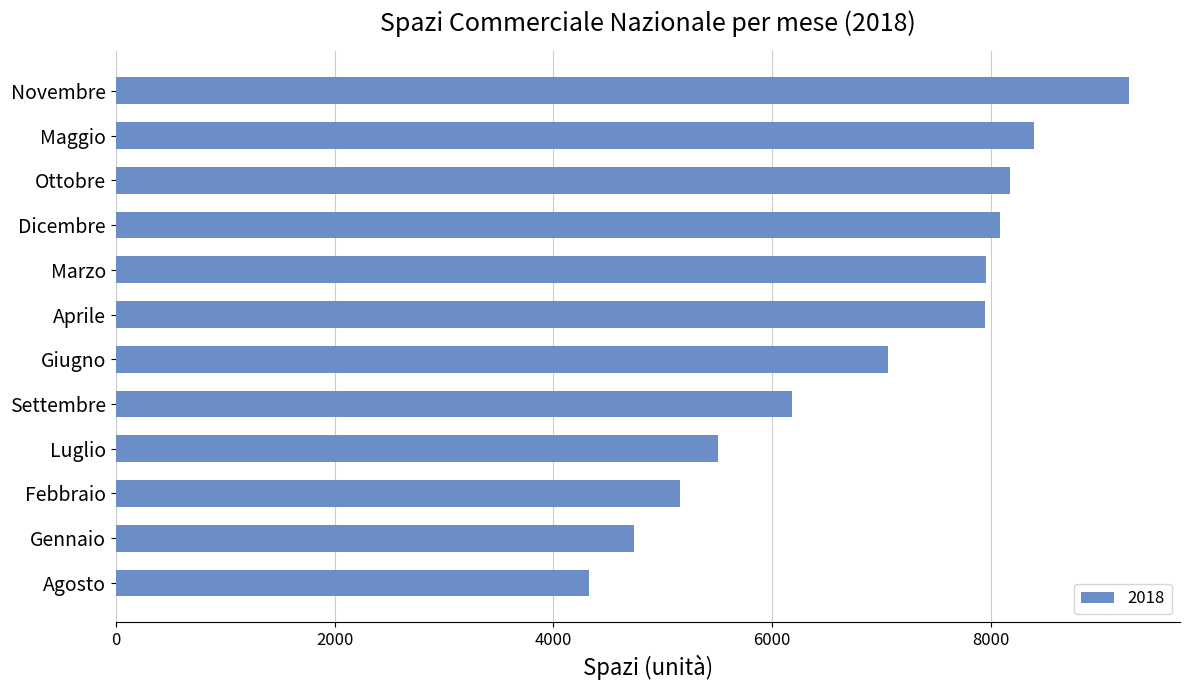

How many data points are above 7942?

6